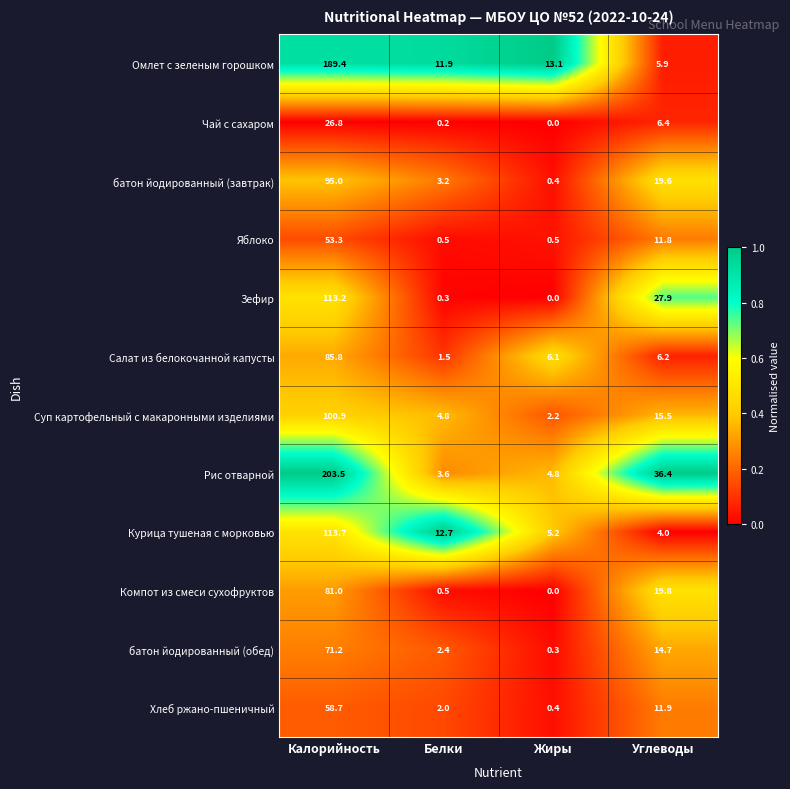

What is the total value across all series at Углеводы?

180.1